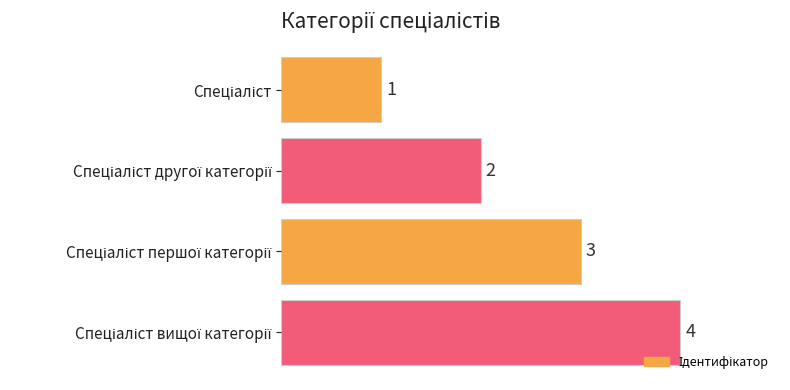

Count the number of categories in the chart.

4